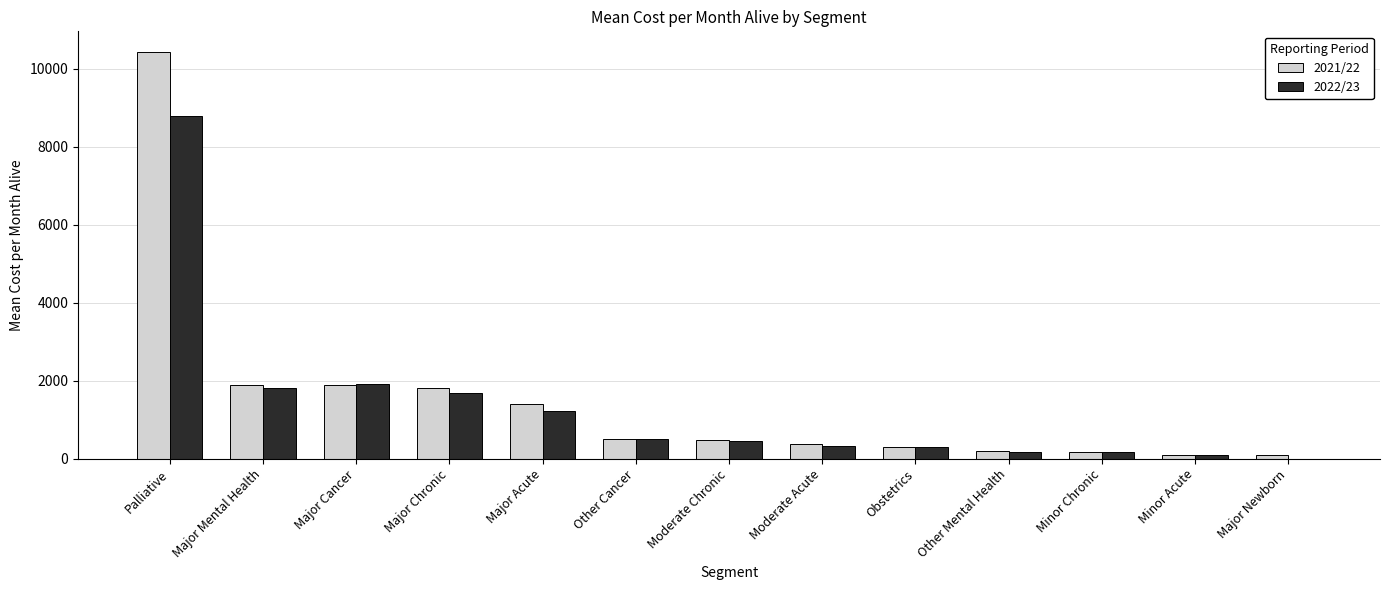

The 2021/22 series shows 507.3 at Other Cancer. True or false?

True